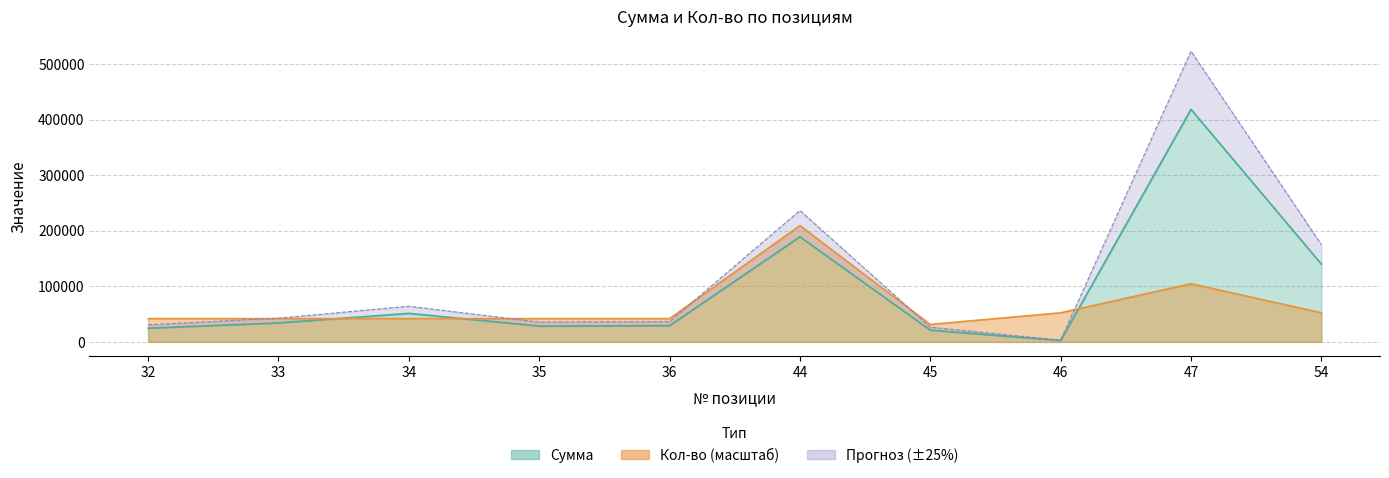

How many times do Кол-во and Сумма cross each other?

3